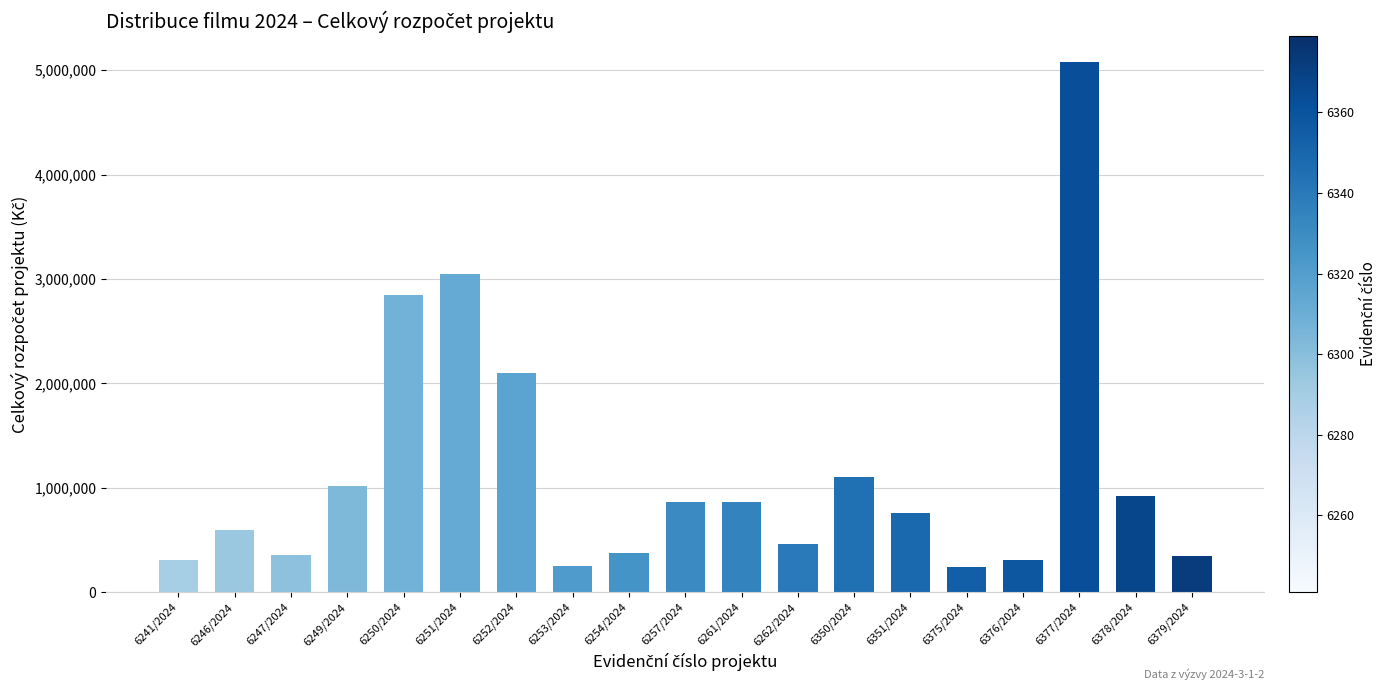

The value at 6378/2024 is 919950. True or false?

True